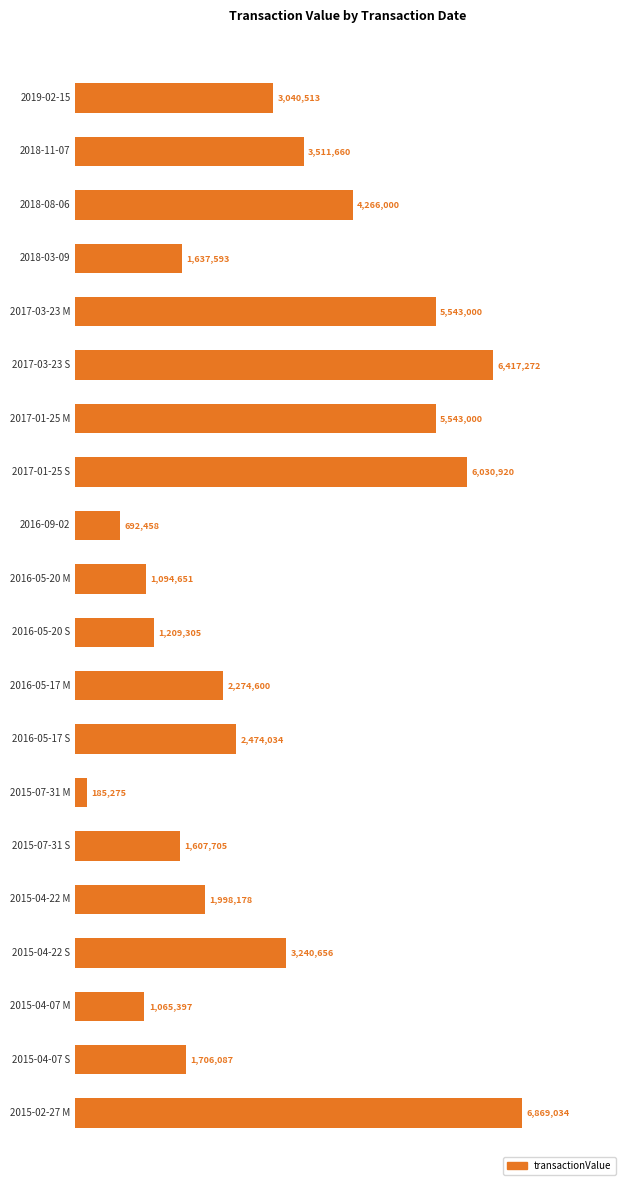

Does the chart contain any negative values?

No